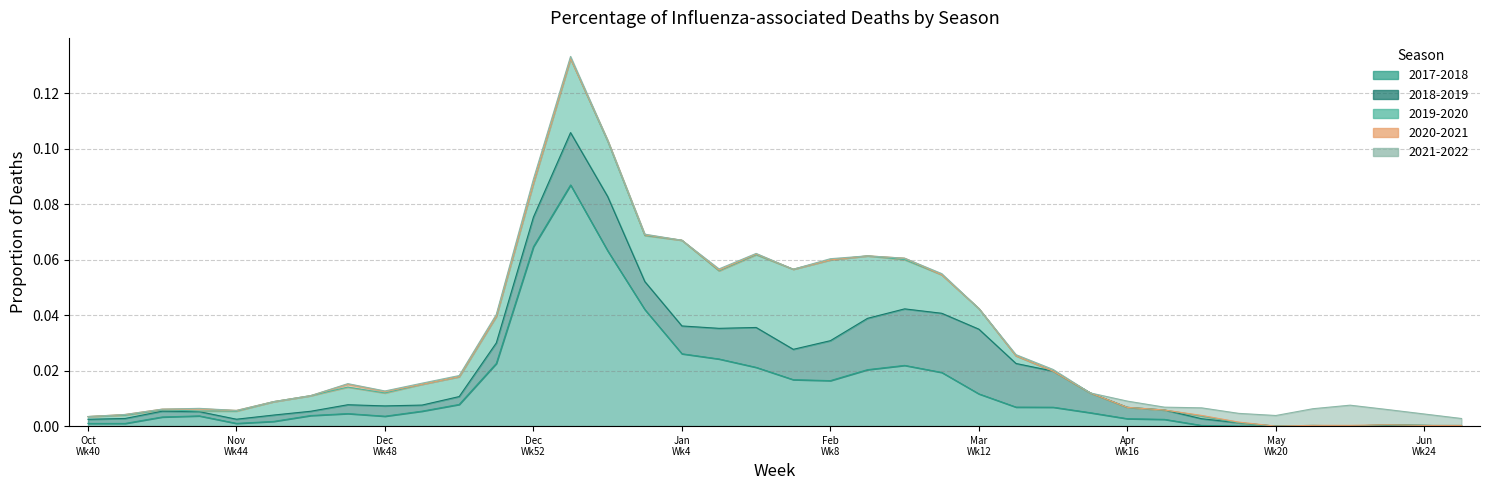

Where is the first local maximum for 2021-2022?

43